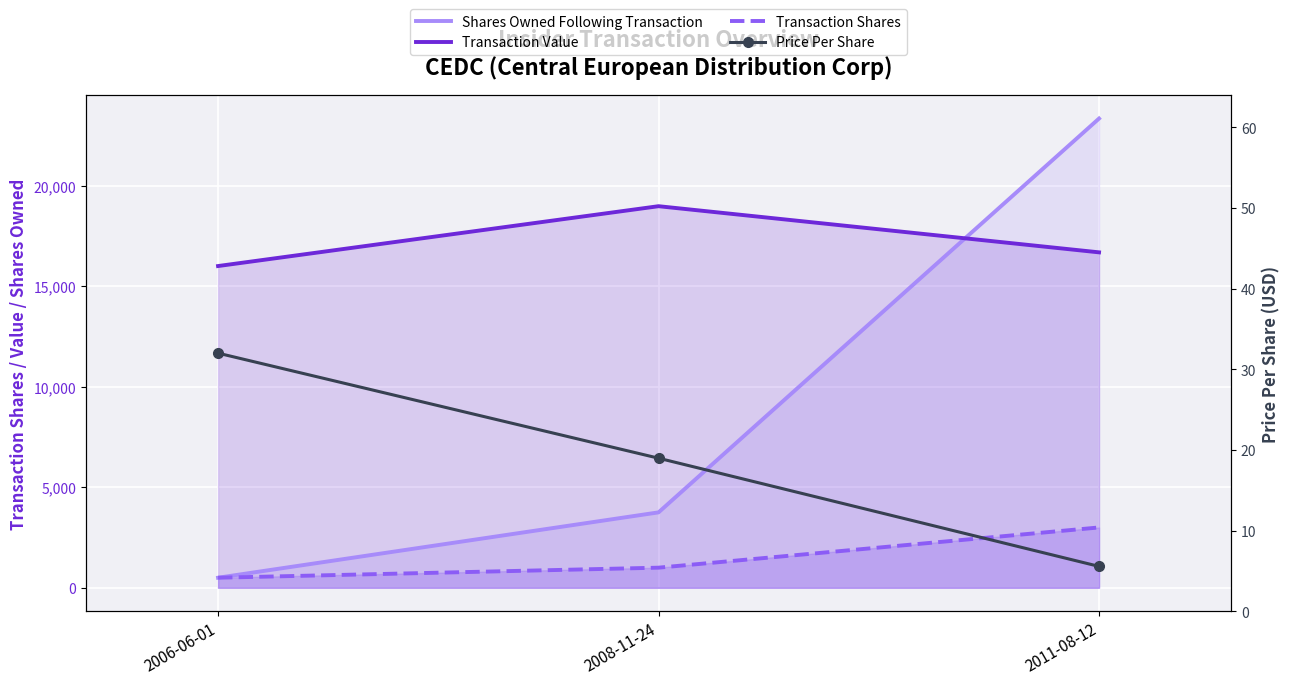

How many values in the Transaction Shares series are below 1000?

1